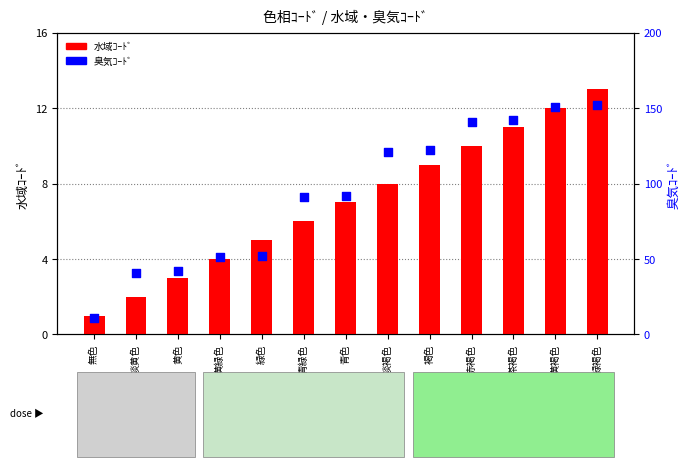

Which series contains the lowest Y value?

水域ｺｰﾄﾞ